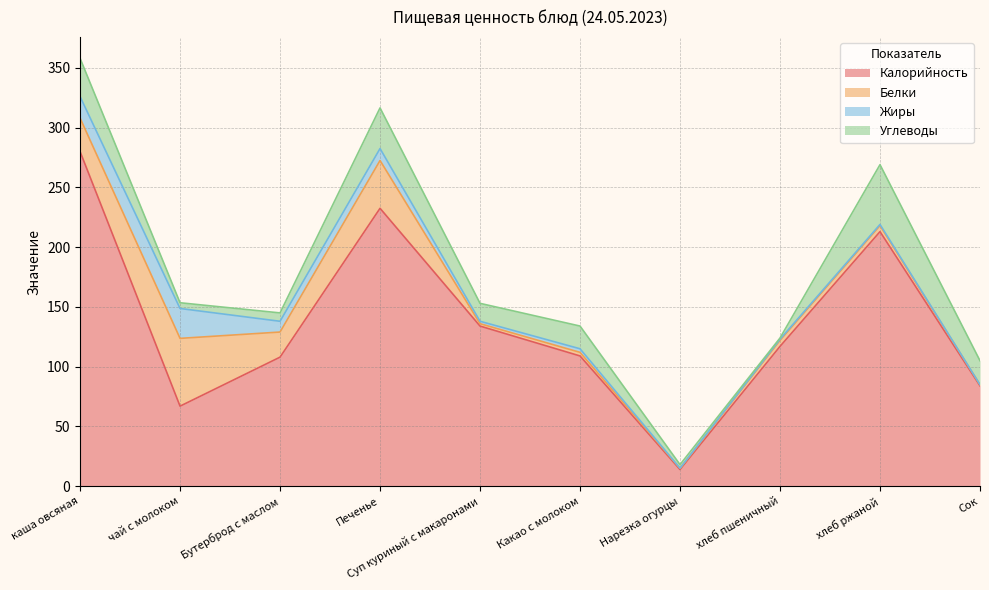

What is the minimum value for Углеводы?

1.0